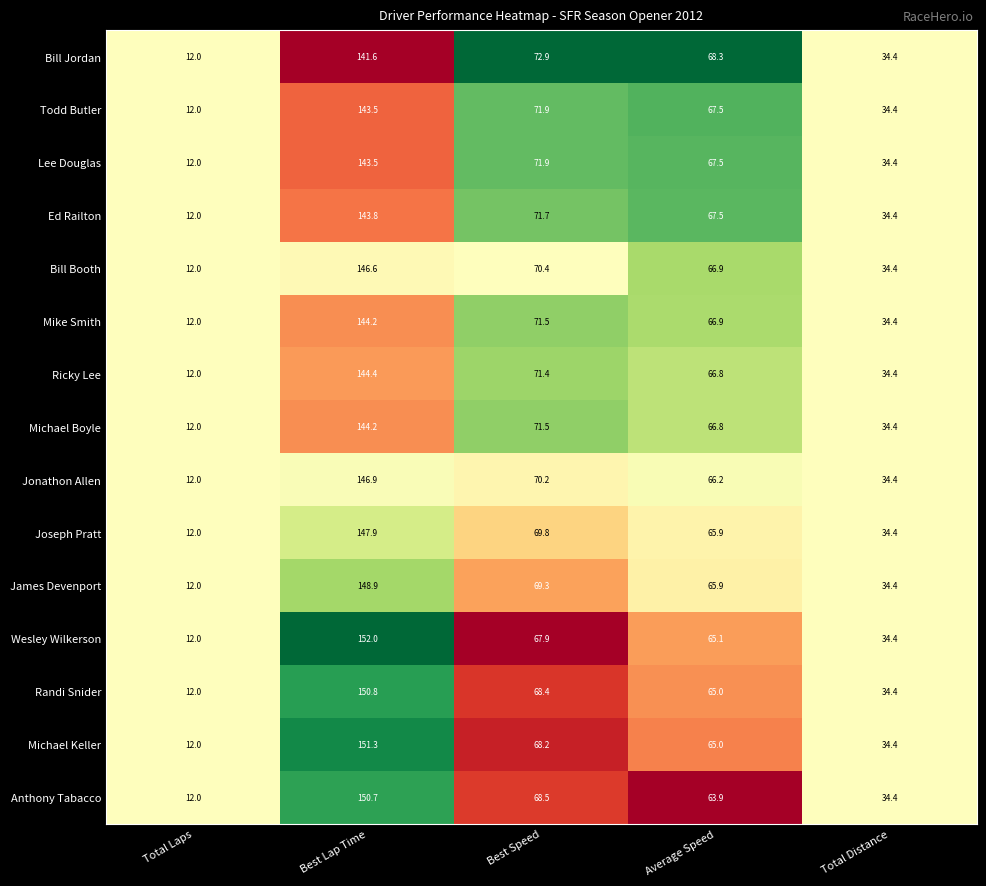

The value of Anthony Tabacco at Best Speed is 68.5. True or false?

True